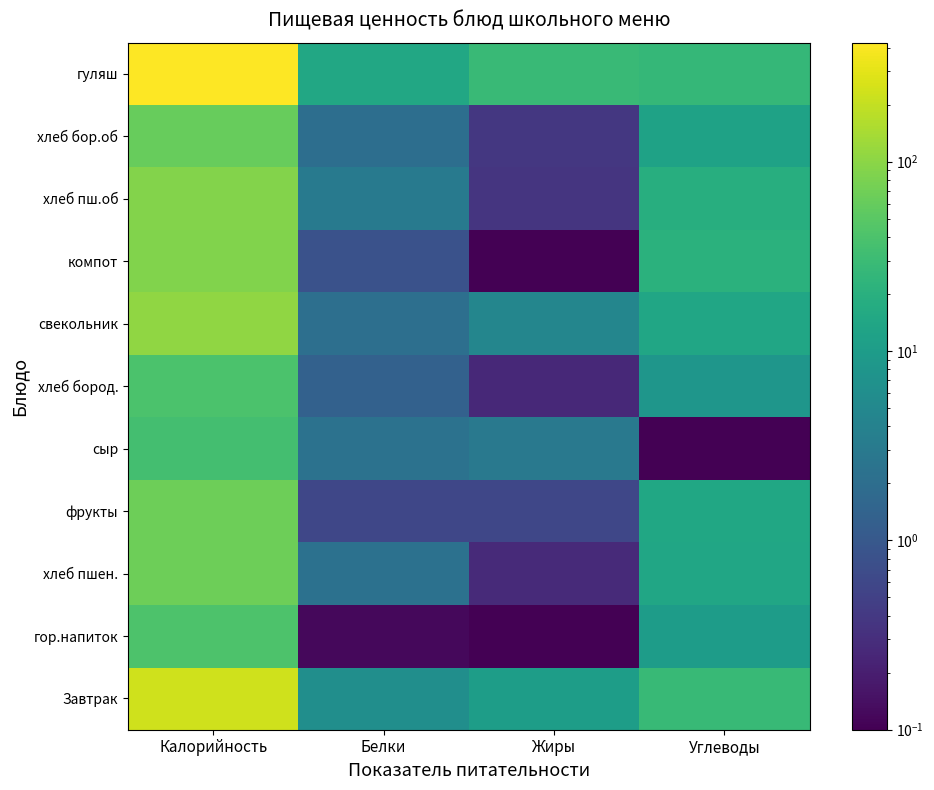

Between Углеводы and Калорийность, which is larger?

Калорийность